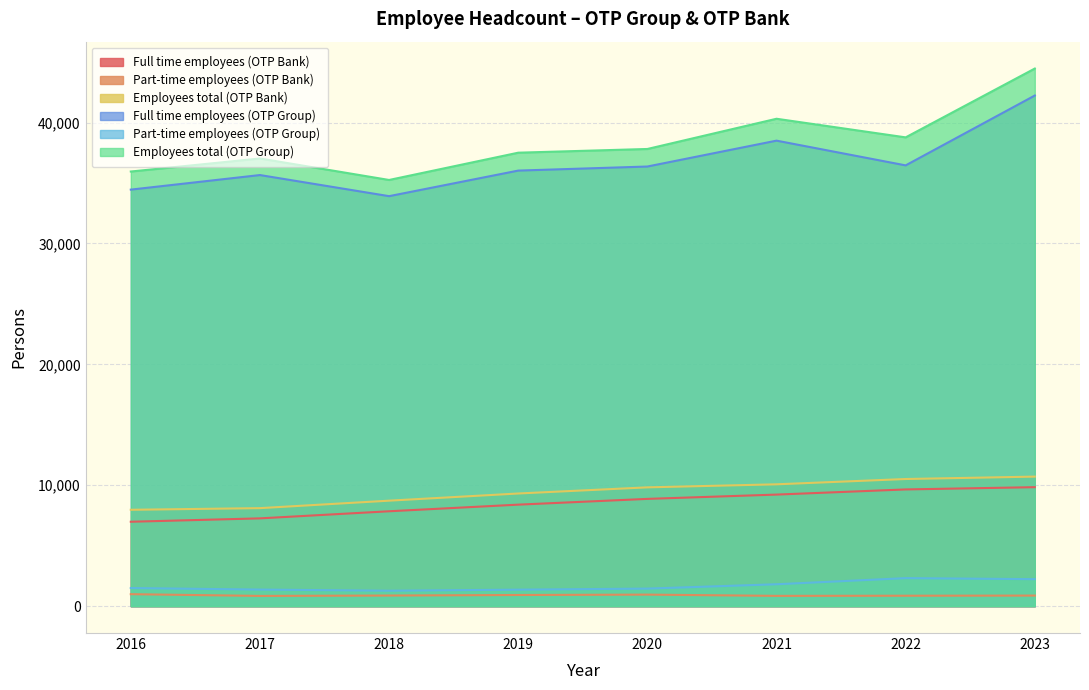

At which label is Employees total (OTP Group) closest to 39860?

2021